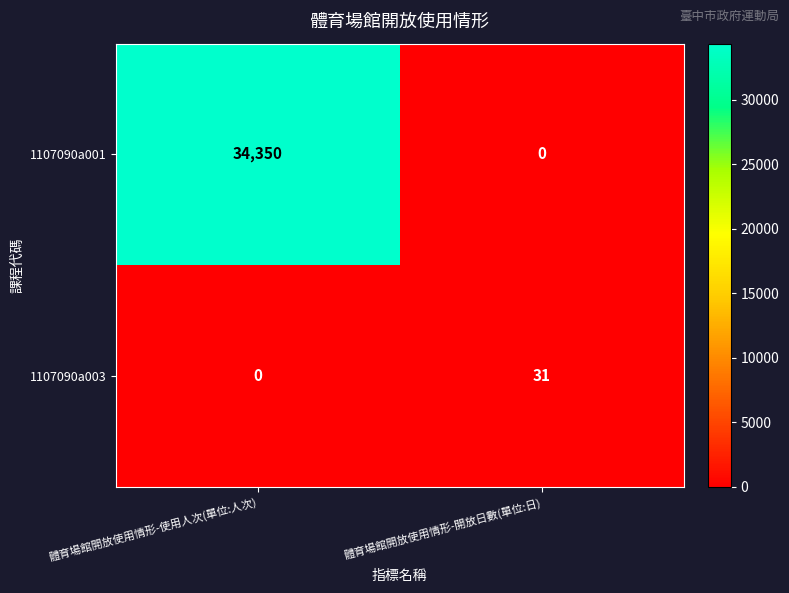

How many categories are shown in the chart?

2